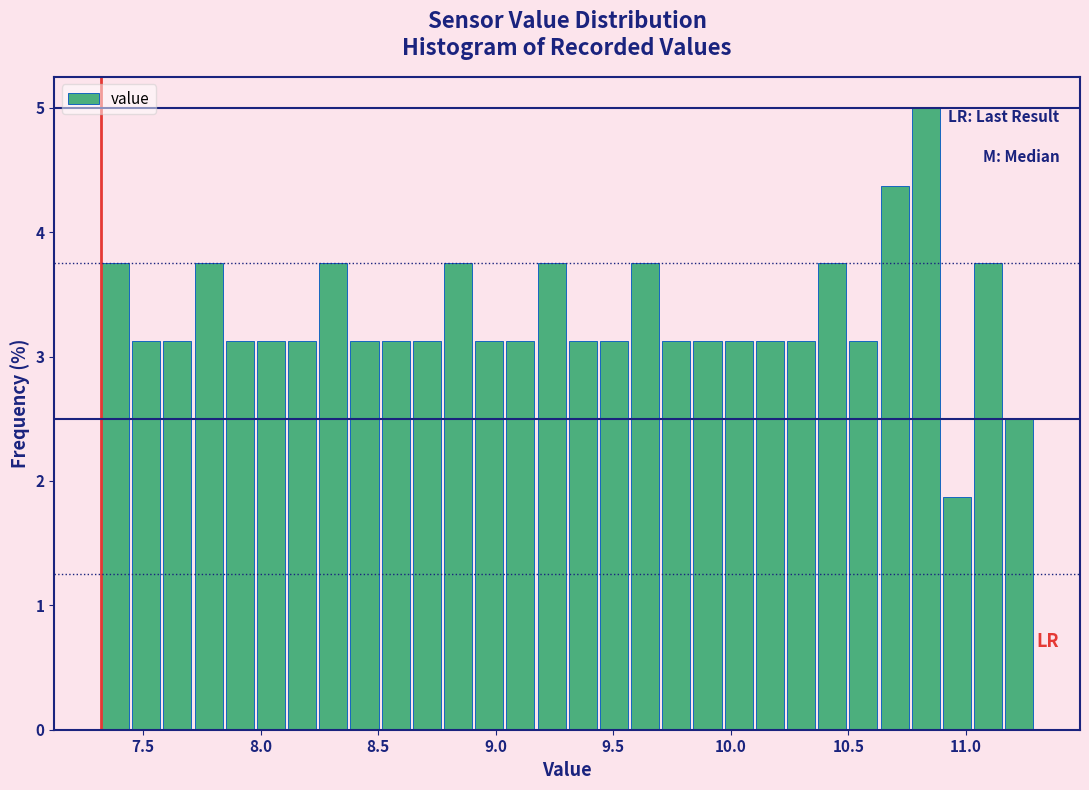

Around what value on the x-axis is the tallest bar? Give the approximate position of its centre, as read against the axis.

10.85